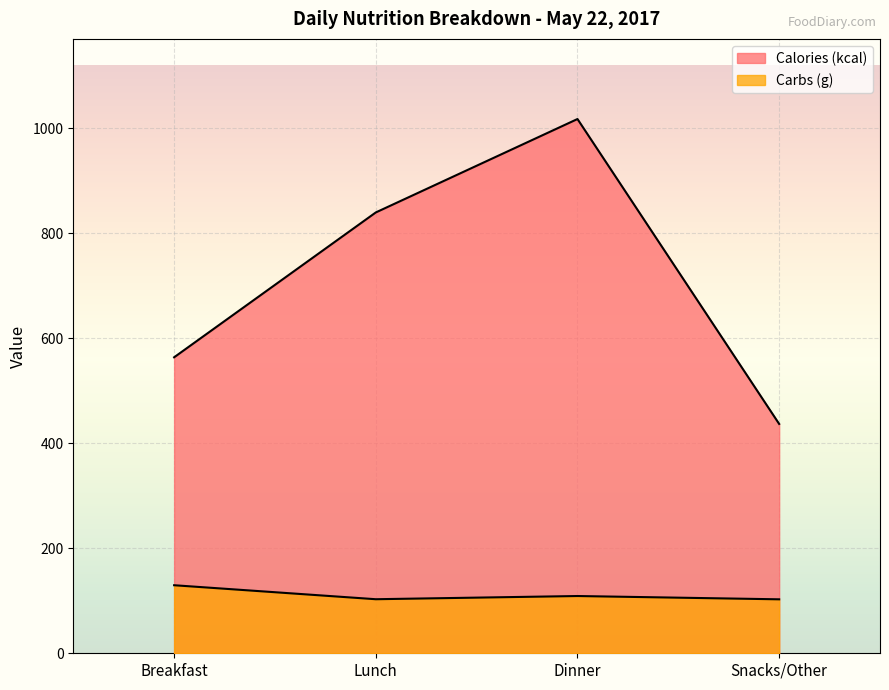

Where is the first local maximum for Calories (kcal)?

Dinner